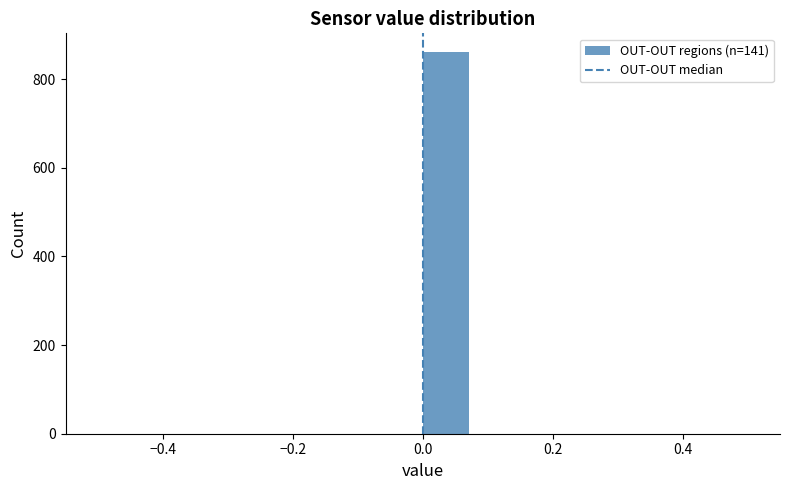

Around what value on the x-axis is the tallest bar? Give the approximate position of its centre, as read against the axis.

0.04